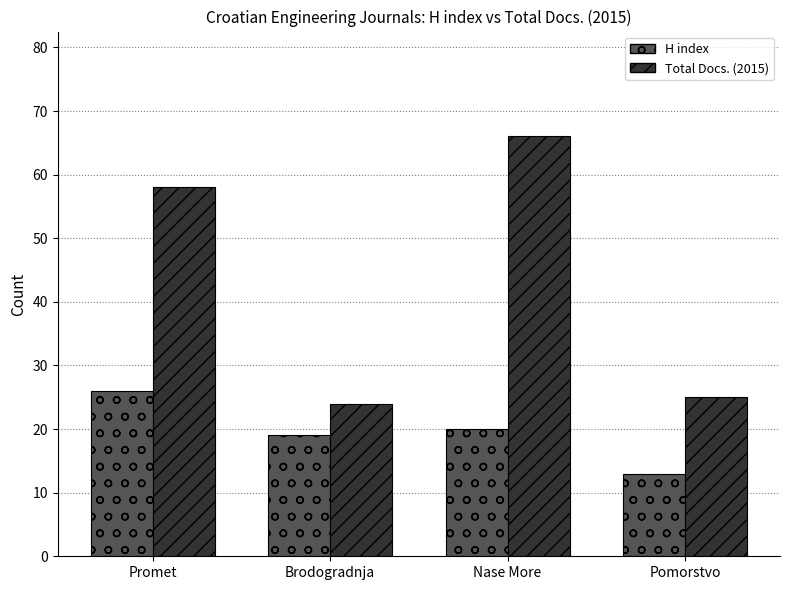

Between Promet and Brodogradnja, which series saw the biggest shift?

Total Docs. (2015)